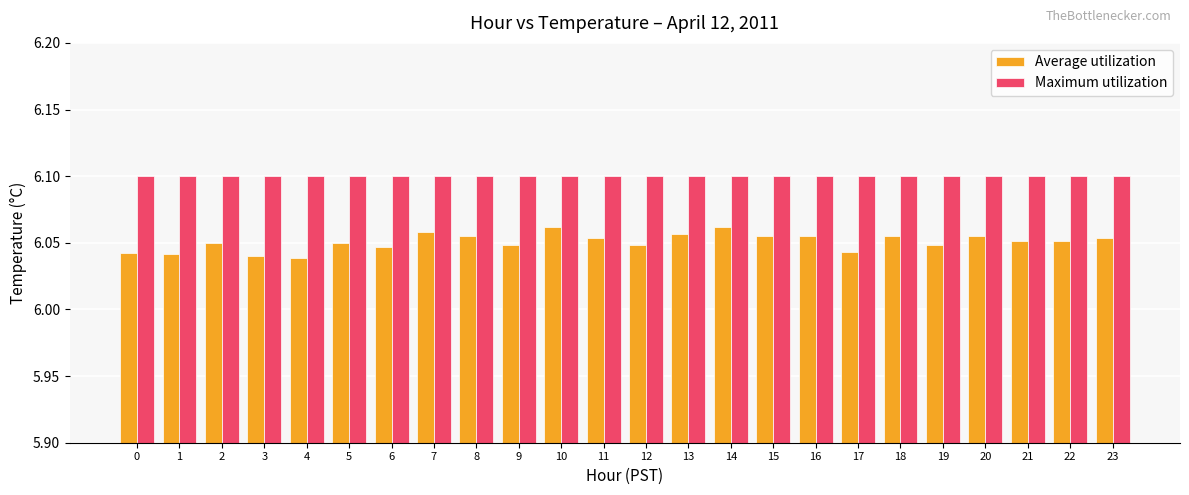

How many Average utilization values are between 6 and 7?

24